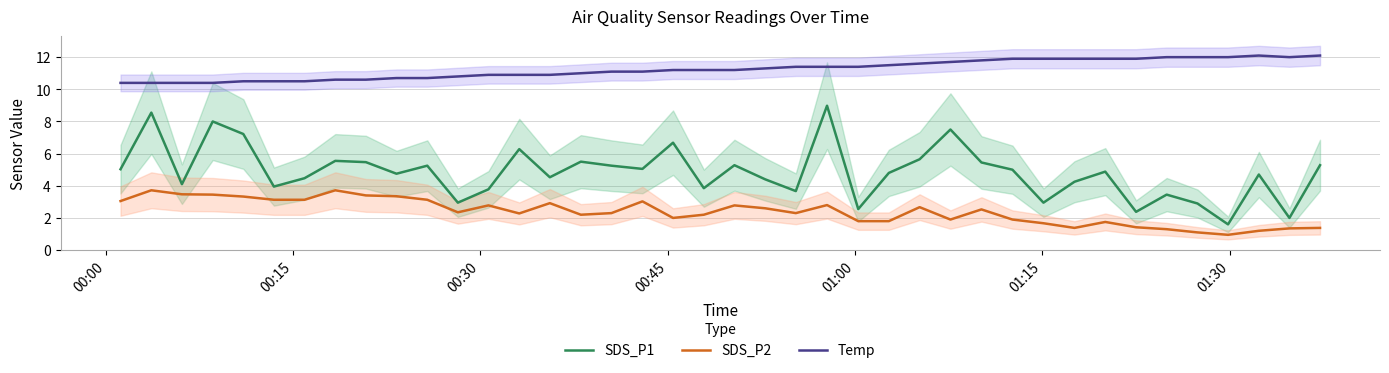

In SDS_P2, how many points are higher than both neighbors (excluding endpoints)?

10